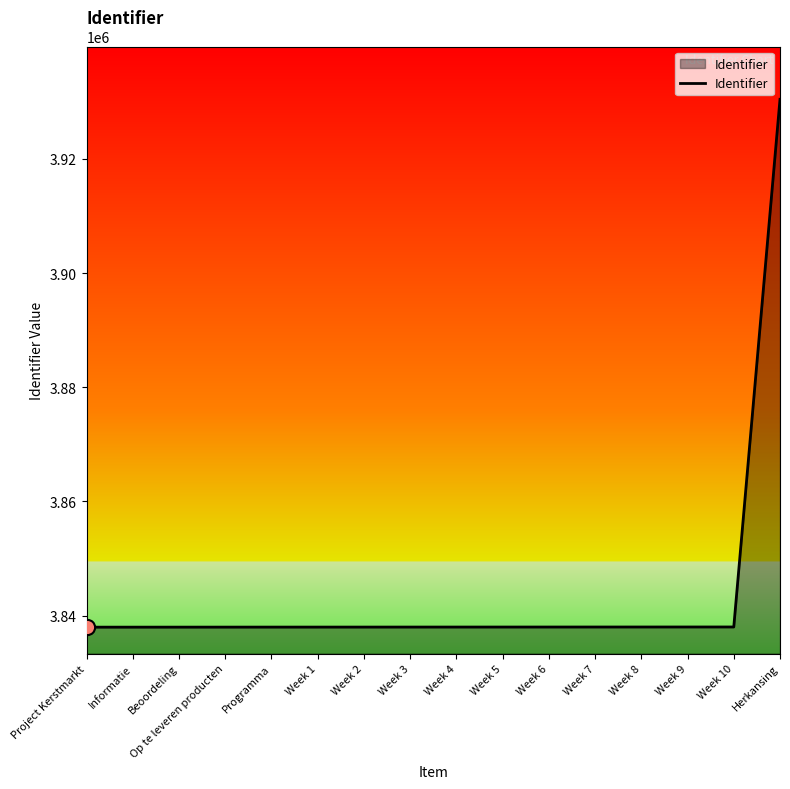

What is the ratio of the value at Week 9 to the value at Op te leveren producten?

1.0